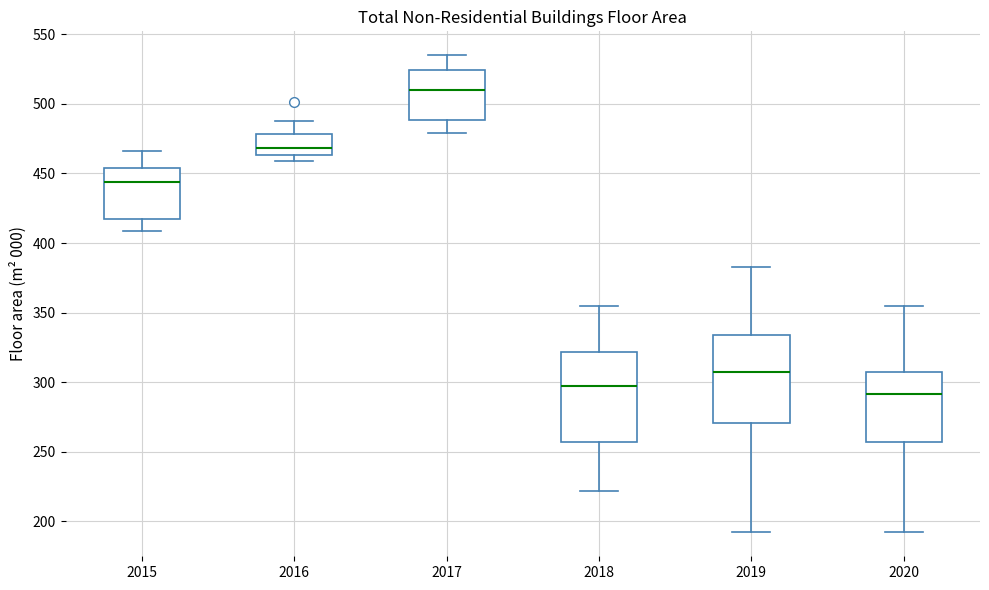

Reading left to right, read every box against the y-axis: the position of its median line, the range the box covers, and the ends of its whiskers. The values are not printed on the chart, so give them approximately, as read against the axis.

2015: median 445, box 415 to 455, whiskers 410 to 465
2016: median 470, box 465 to 480, whiskers 460 to 490
2017: median 510, box 490 to 525, whiskers 480 to 535
2018: median 300, box 255 to 320, whiskers 220 to 355
2019: median 305, box 270 to 335, whiskers 190 to 385
2020: median 290, box 255 to 305, whiskers 190 to 355